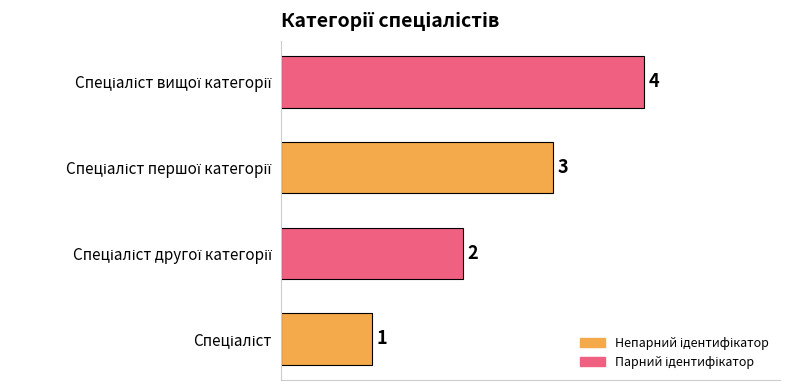

Count the values in the range 2 to 4.

3